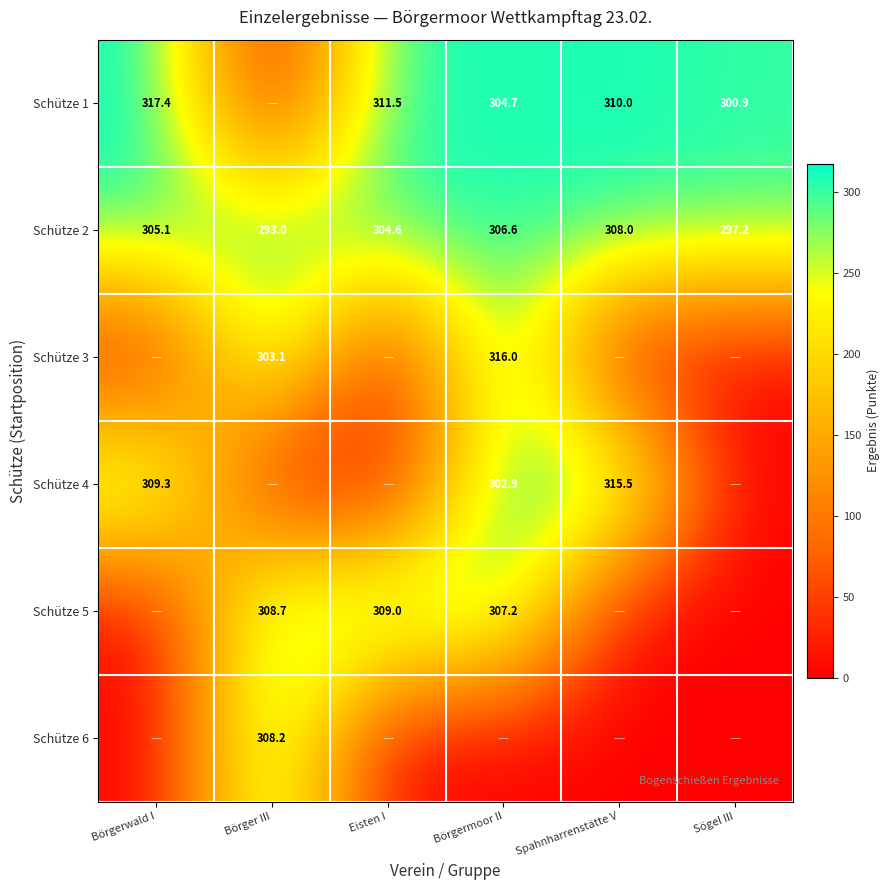

Which category has the highest value in the Schütze 2 series?

Spahnharrenstätte V